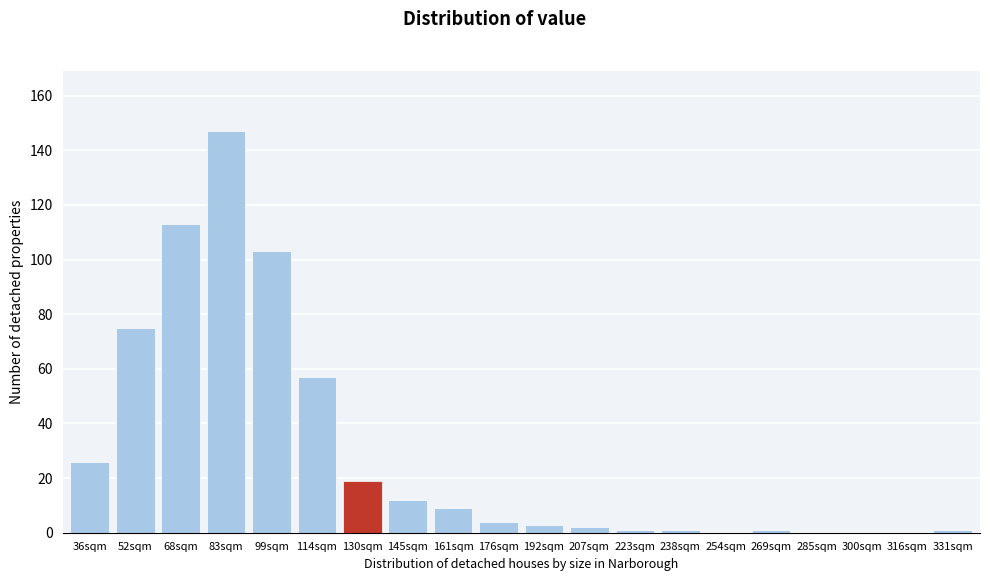

Reading right to left, transcribe all the data shown in this chart.

331sqm=1	316sqm=0	300sqm=0	285sqm=0	269sqm=1	254sqm=0	238sqm=1	223sqm=1	207sqm=2	192sqm=3	176sqm=4	161sqm=9	145sqm=12	130sqm=19	114sqm=57	99sqm=103	83sqm=147	68sqm=113	52sqm=75	36sqm=26